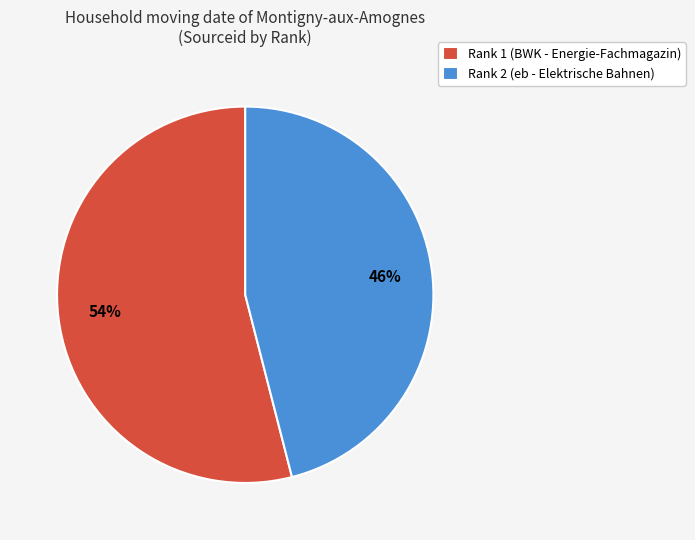

Which has a higher value, Rank 2 (eb - Elektrische Bahnen) or Rank 1 (BWK - Energie-Fachmagazin)?

Rank 1 (BWK - Energie-Fachmagazin)